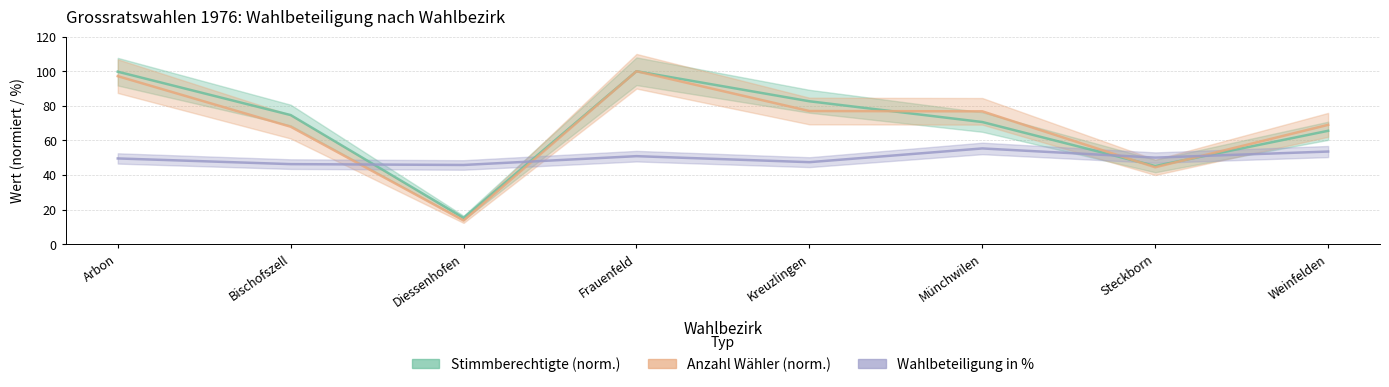

How many series are shown in this chart?

3